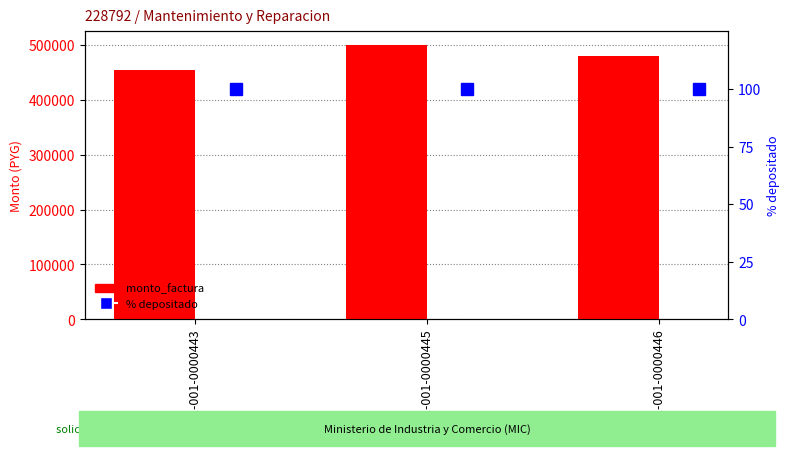

Is the value of monto_factura at 001-001-0000443 greater than the value of % depositado at 001-001-0000445?

Yes